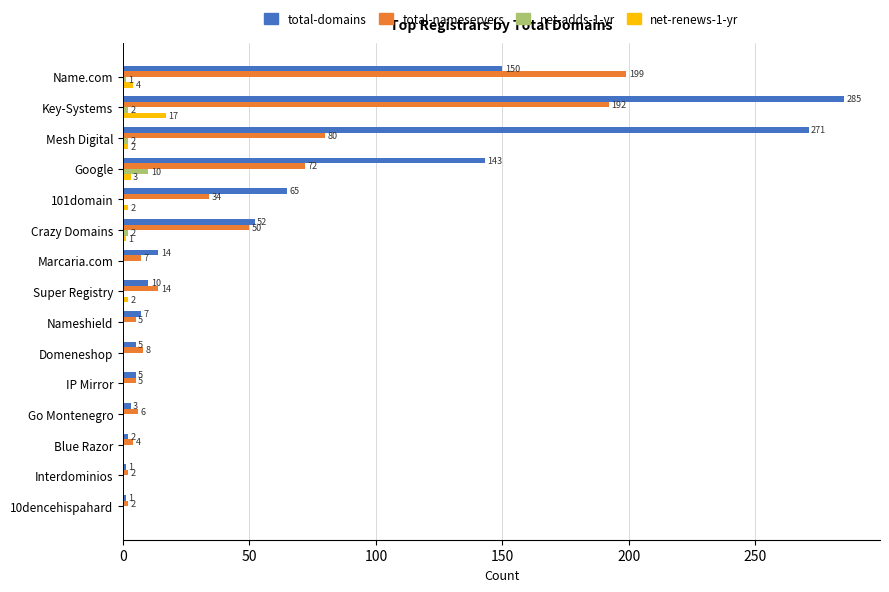

At which category is the sum across all series the highest?

Key-Systems